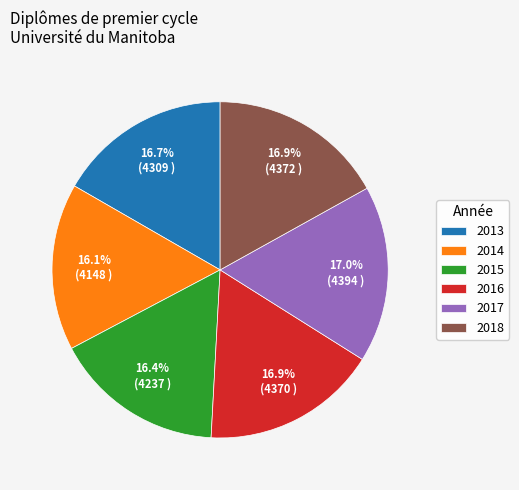

Do 2018 and 2016 together represent more than half of the pie?

No